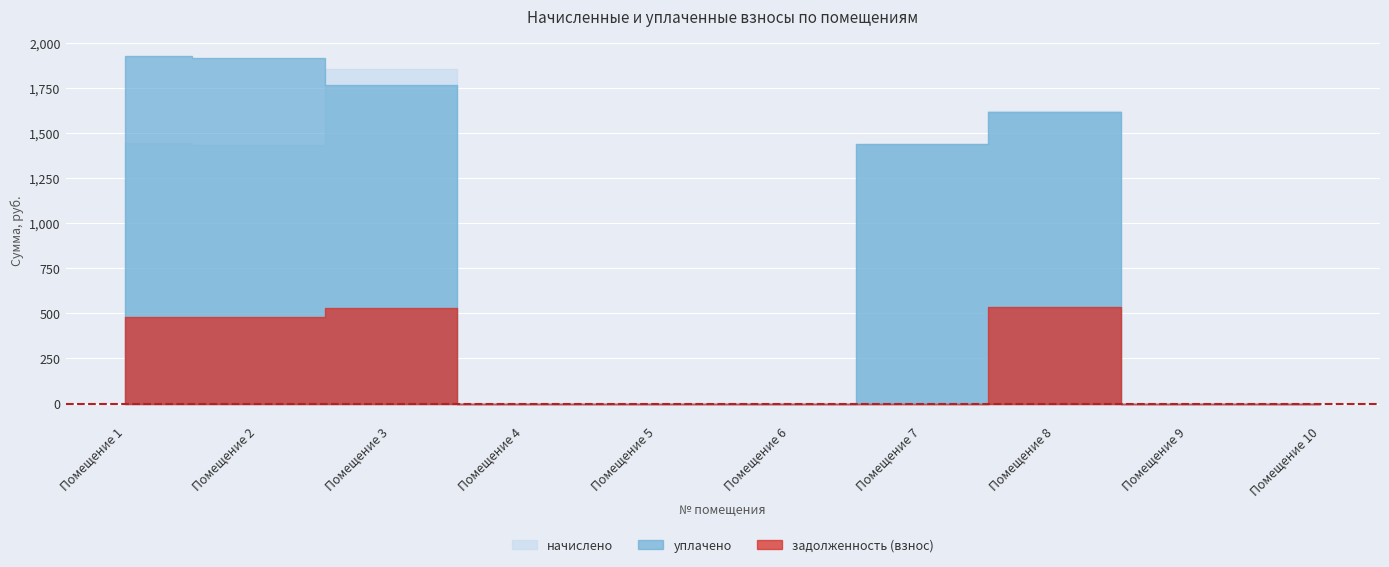

True or false: начислено and задолженность (взнос) cross at least once.

False